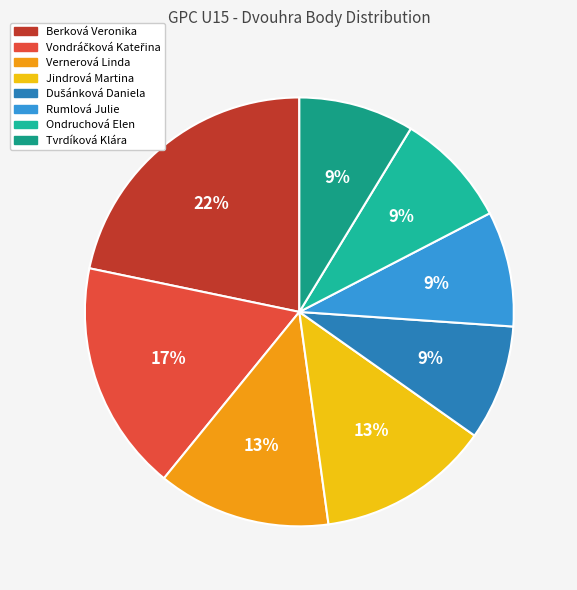

Does any single category account for the majority?

No